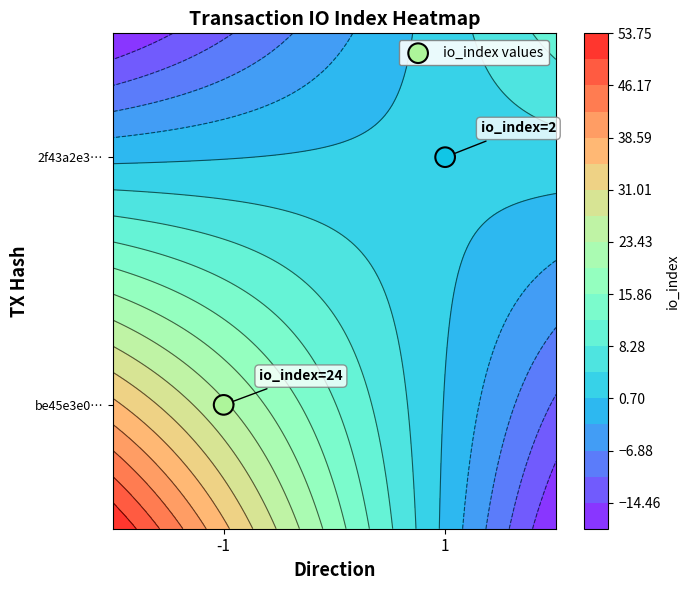

True or false: the data shows 0.2 at -1.

False